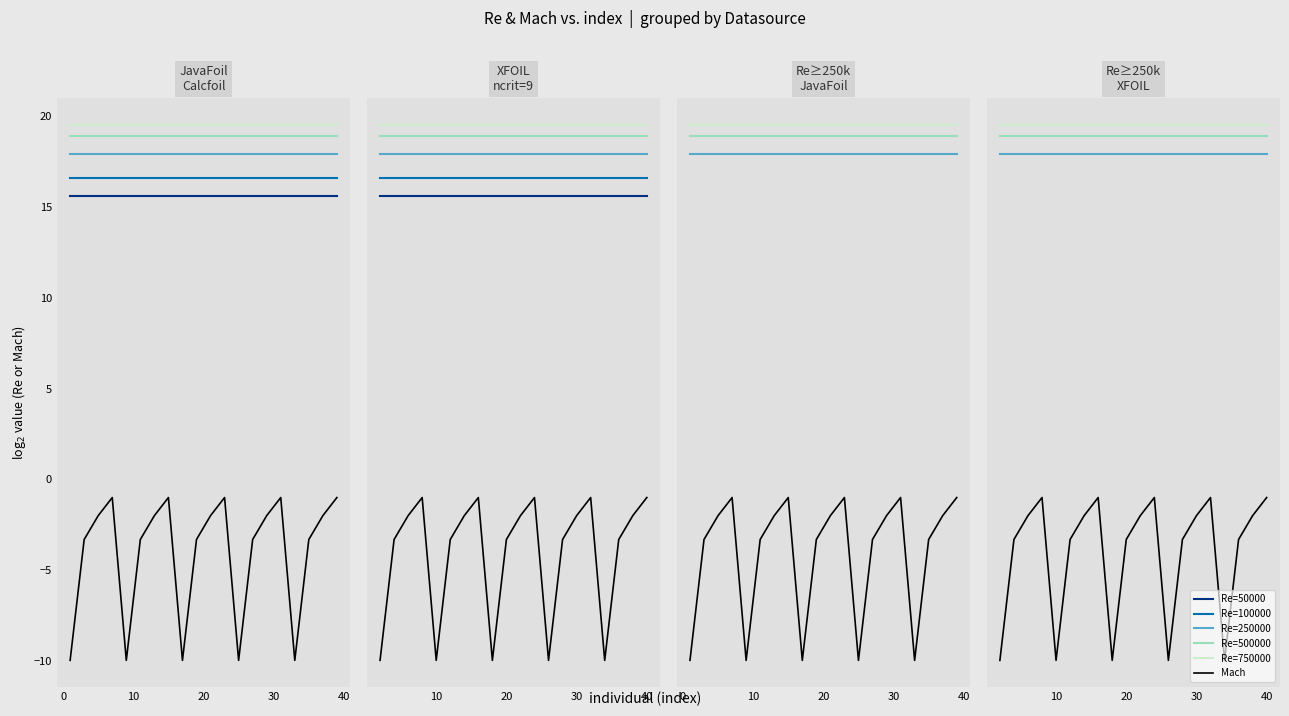

Which series has the largest range (max minus min)?

Mach